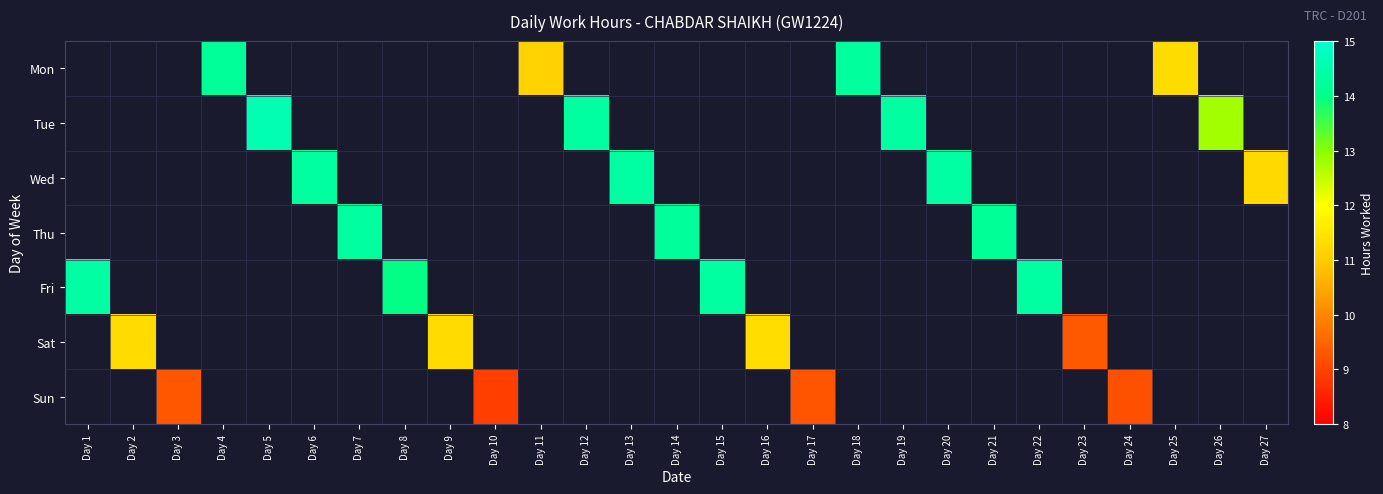

Between Day 23 and Day 3, which is larger?

Day 3